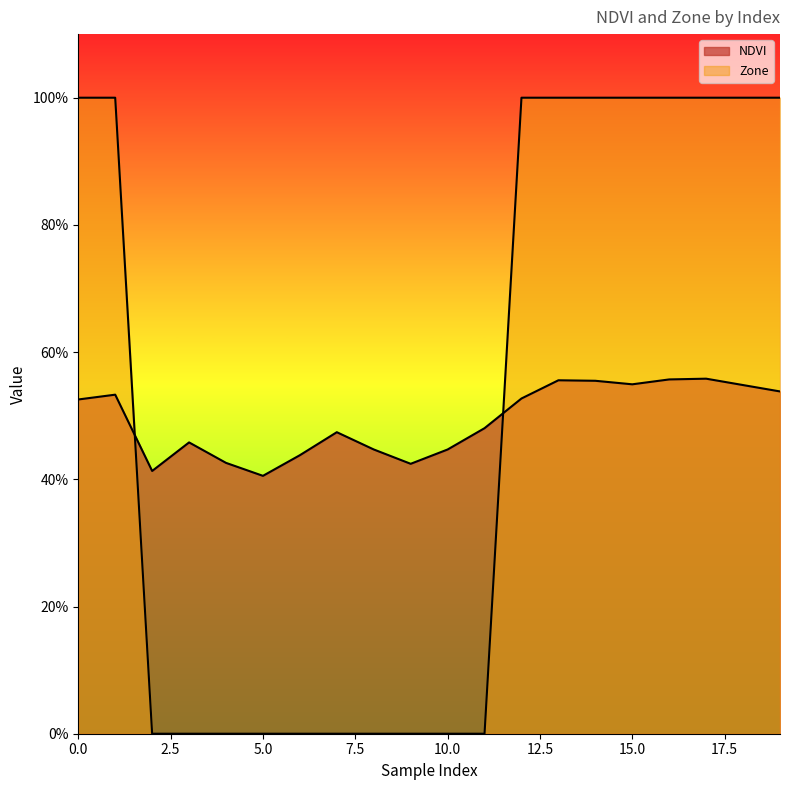

Does the chart display data point markers on the line(s)?

No